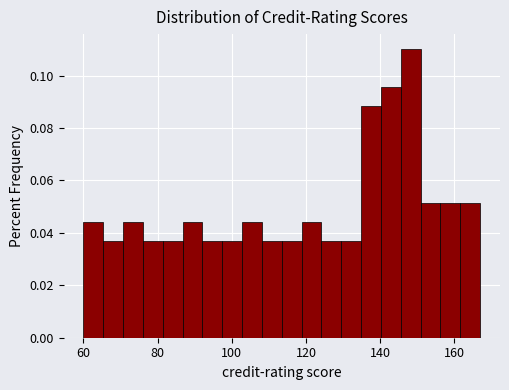

Around what value on the x-axis is the tallest bar? Give the approximate position of its centre, as read against the axis.

148